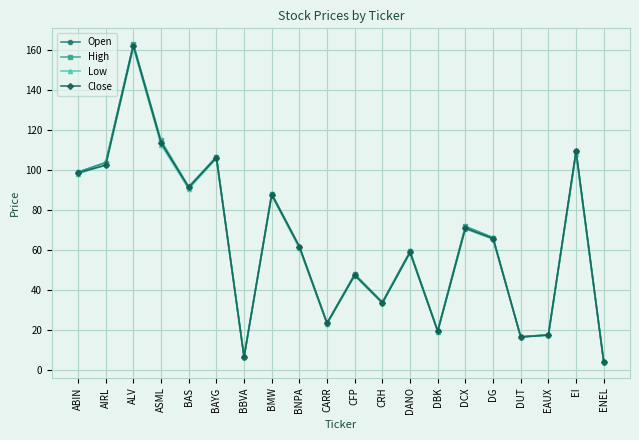

Read the Low value at BBVA.

6.3